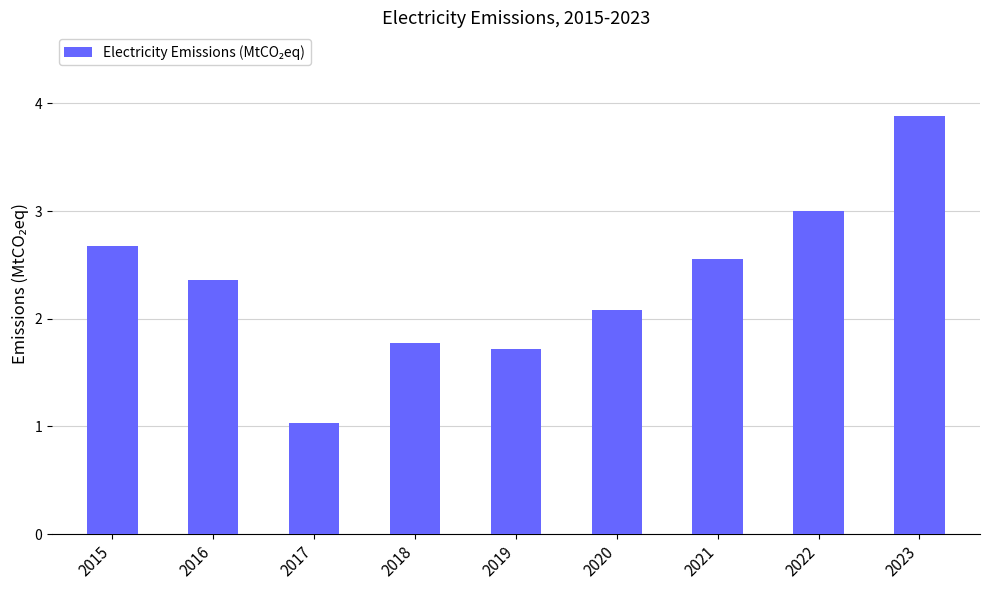

What is the greatest value displayed?

3.9